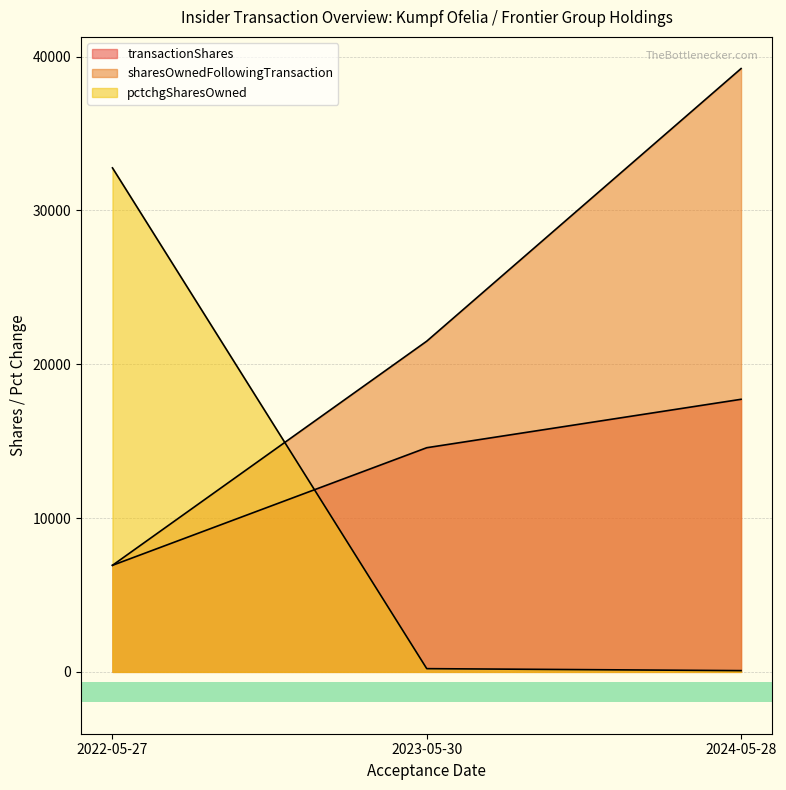

What is the label of the 3rd point from the right?

2022-05-27